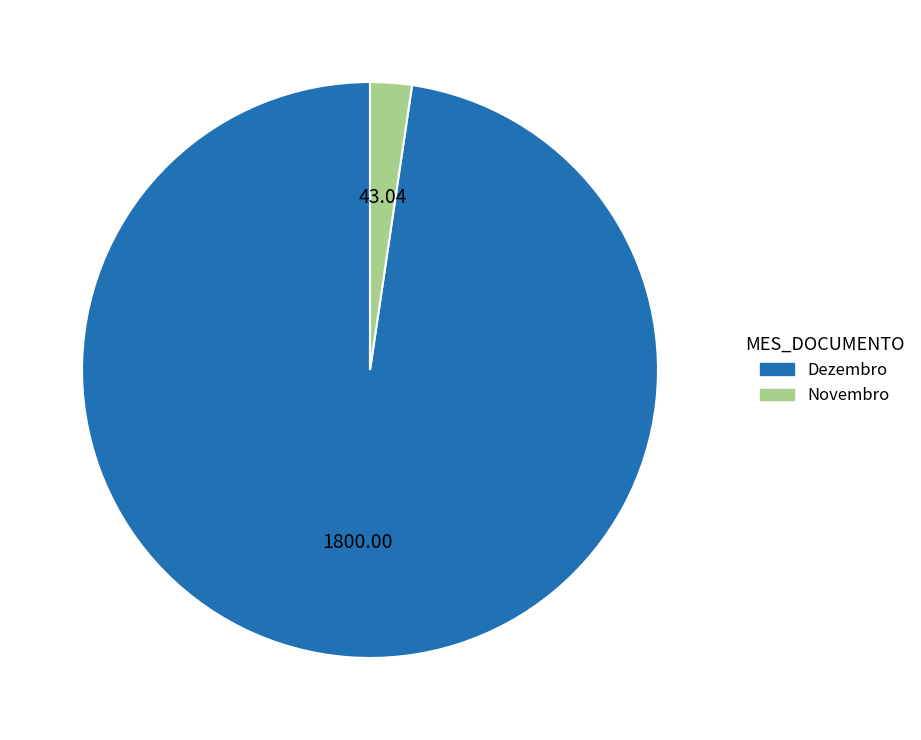

What is the largest slice in the pie chart?

Dezembro